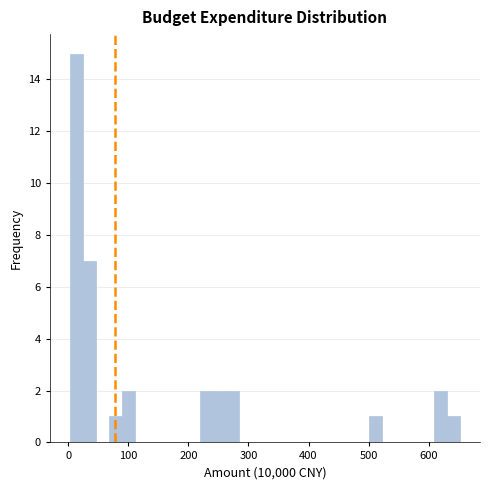

Around what value on the x-axis is the tallest bar? Give the approximate position of its centre, as read against the axis.

10